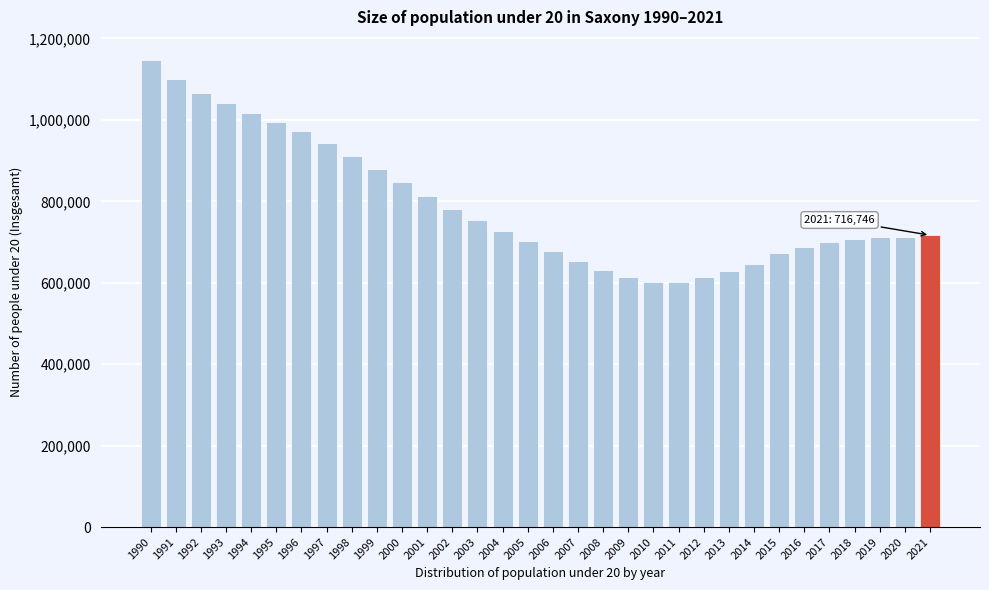

Is it true that the value at 2020 is 713564?

True